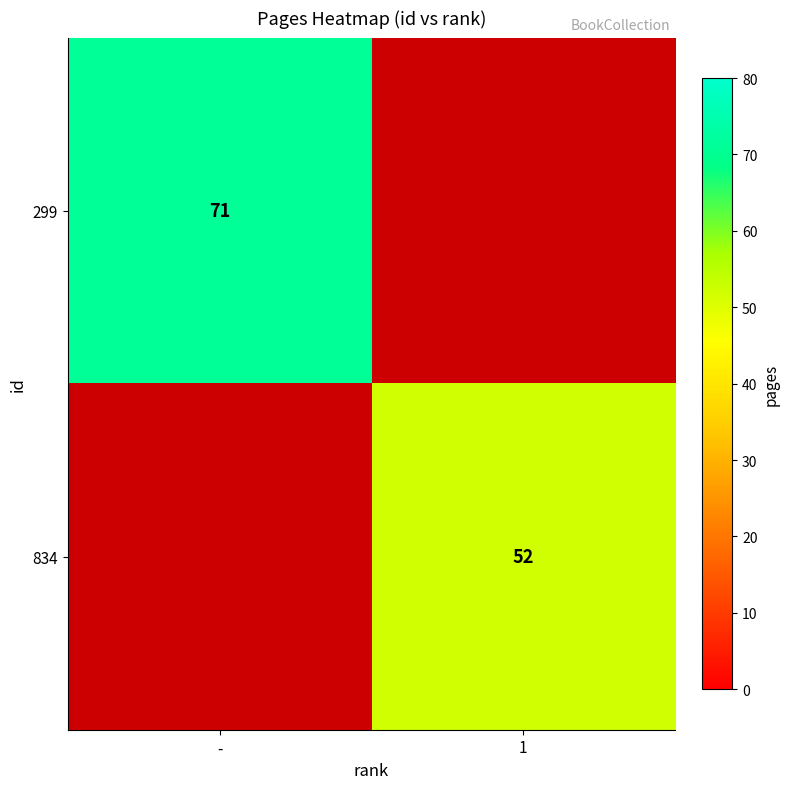

Which label corresponds to the largest value in the chart?

-